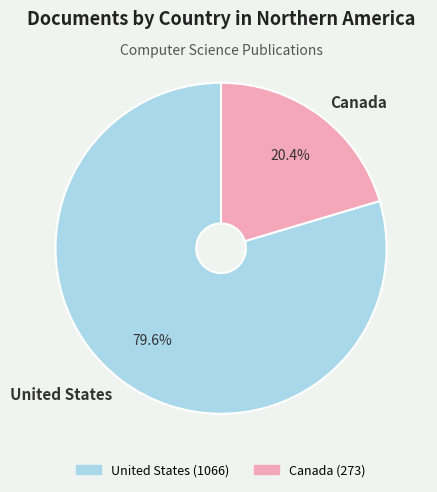

How many slices are in this pie chart?

2